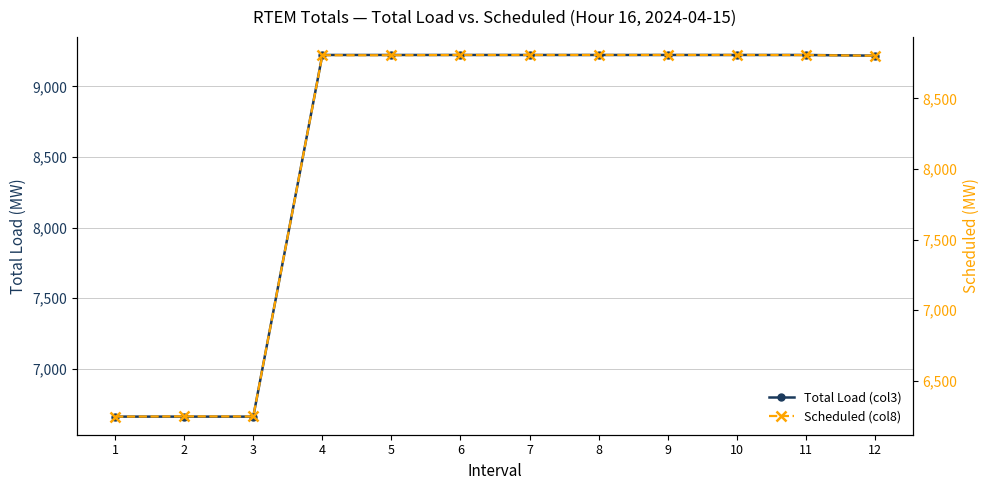

At which category does Total Load (col3) reach its first local valley?

3